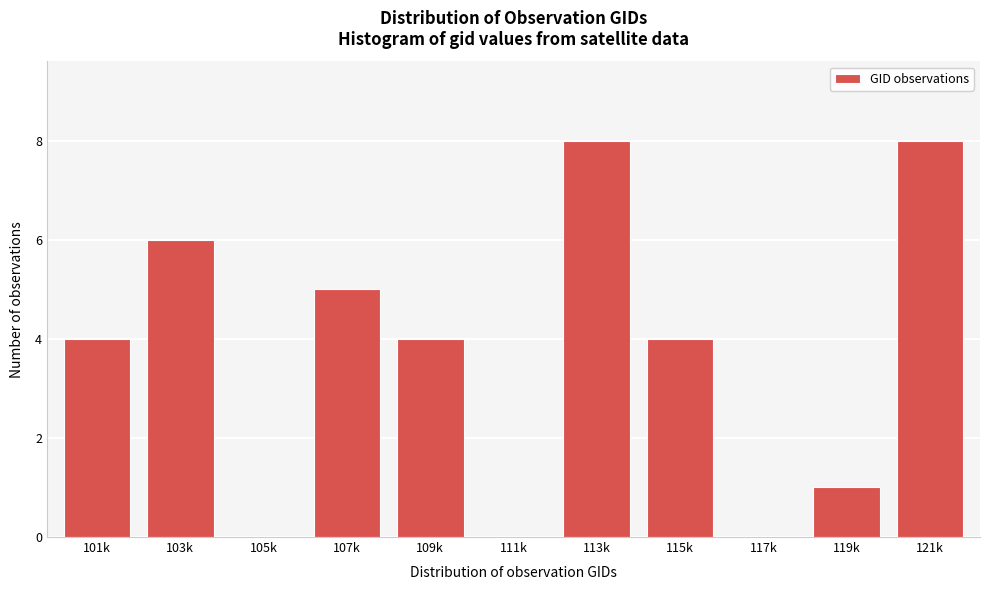

Reading right to left, transcribe all the data shown in this chart.

121k=8	119k=1	117k=0	115k=4	113k=8	111k=0	109k=4	107k=5	105k=0	103k=6	101k=4